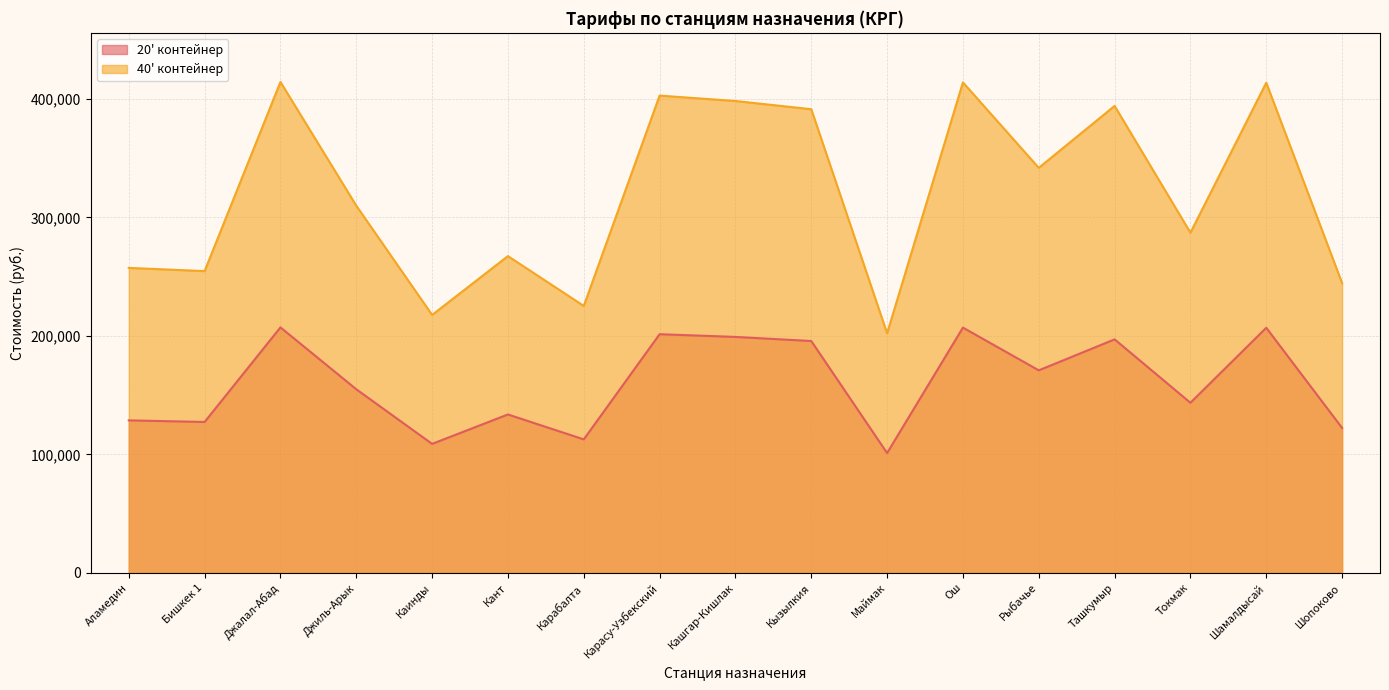

How many values in the 20' контейнер series are below 154910?

8